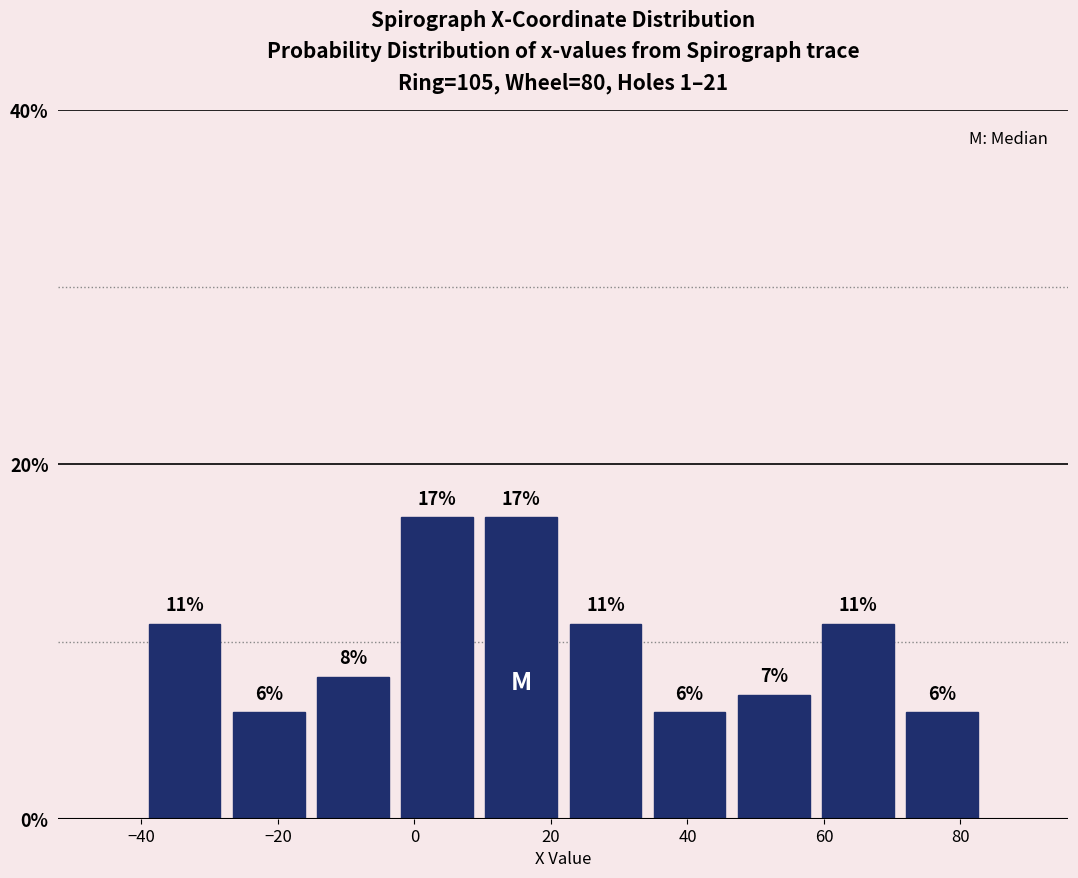

Reading left to right, transcribe this chart: for each bar, give the range it covers on the x-axis and its height. The bar edges are not printed on the chart, so give them approximately, as read against the axis.

-40 to -28: 11
-28 to -16: 6
-16 to -2: 8
-2 to 10: 17
10 to 22: 17
22 to 34: 11
34 to 46: 6
46 to 58: 7
58 to 72: 11
72 to 84: 6